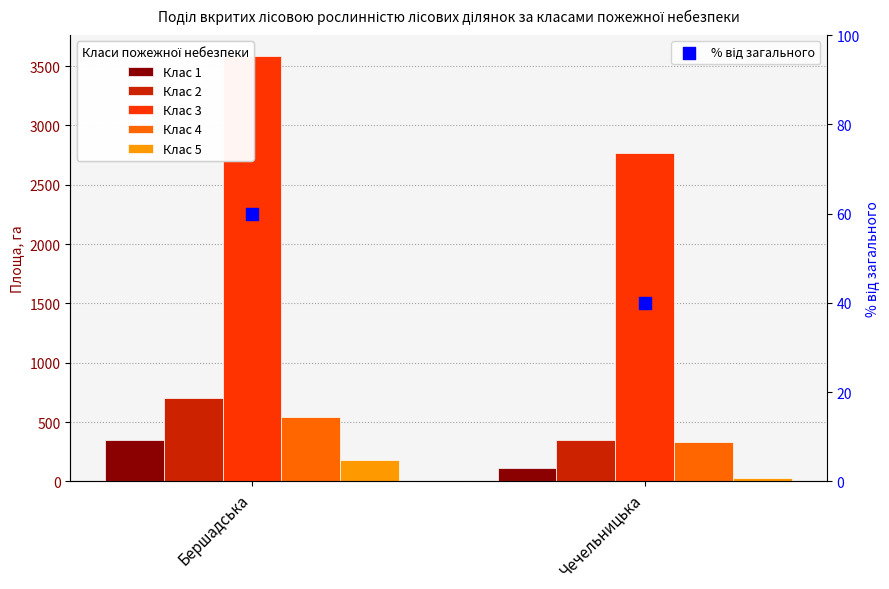

What are all the series names shown in the legend?

Клас 1, Клас 2, Клас 3, Клас 4, Клас 5, % від загального